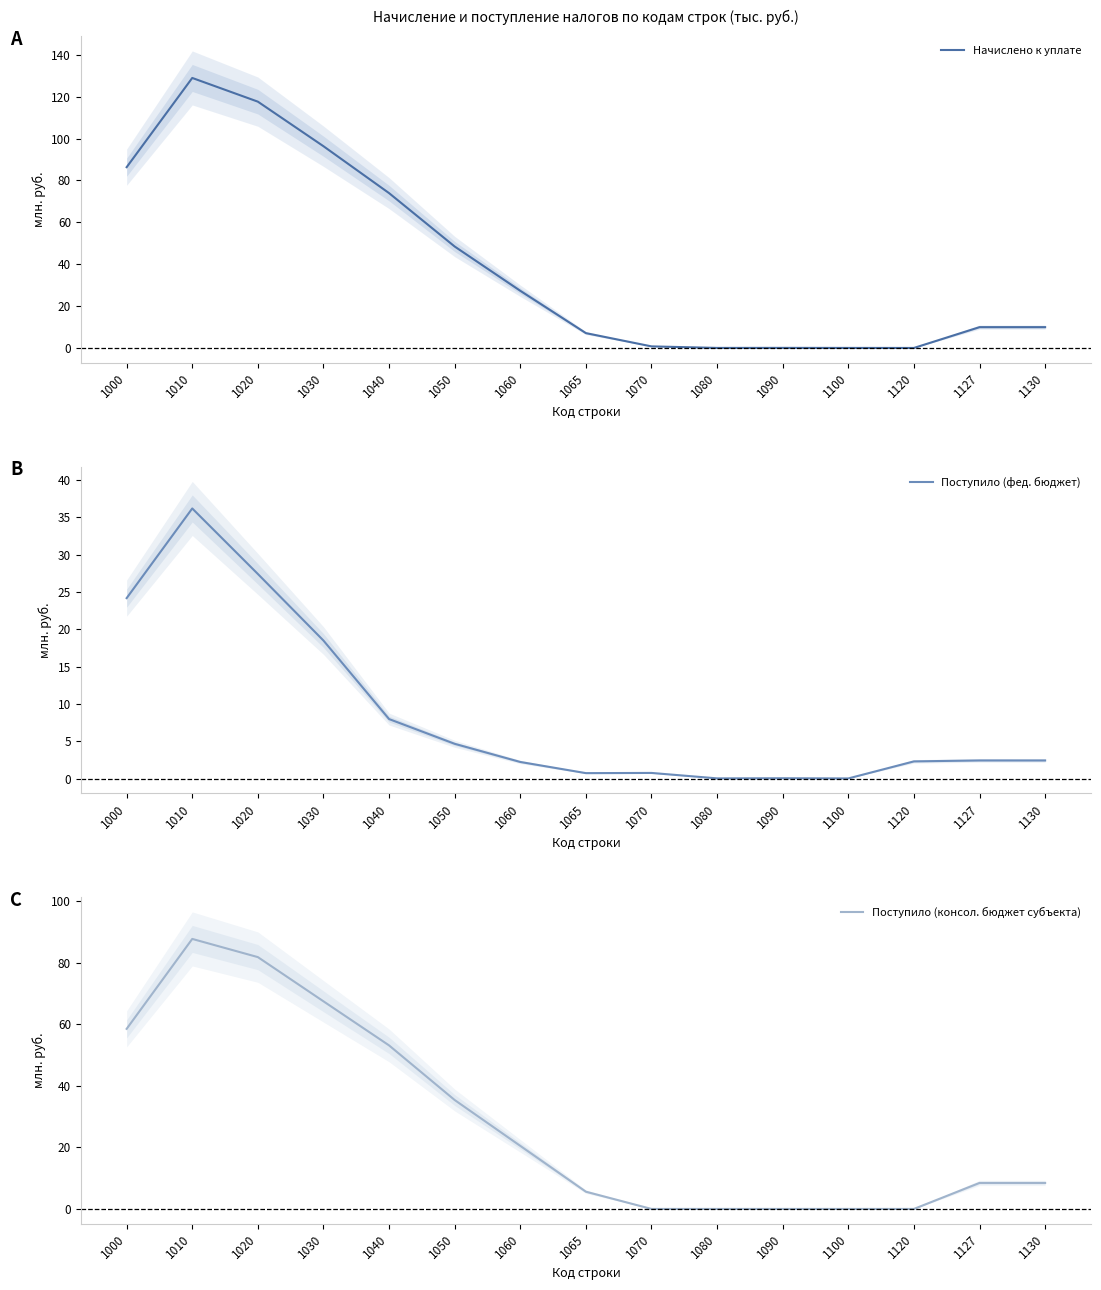

What are all the series names shown in the legend?

Начислено к уплате, Поступило (фед. бюджет), Поступило (консол. бюджет субъекта)